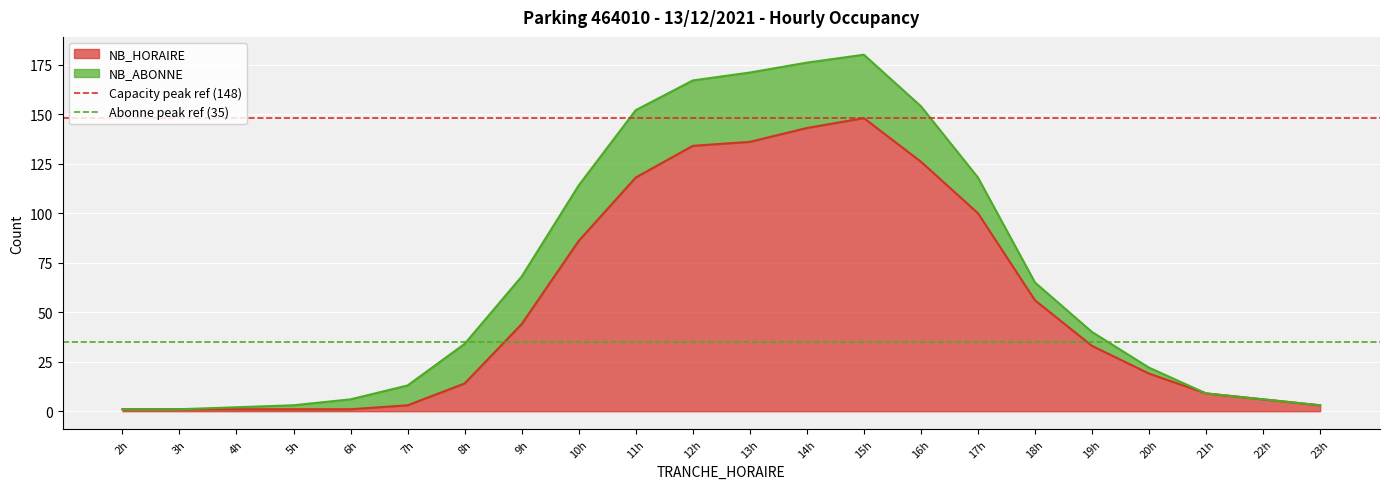

What is the lowest value of the Capacity peak ref (148) series?

148